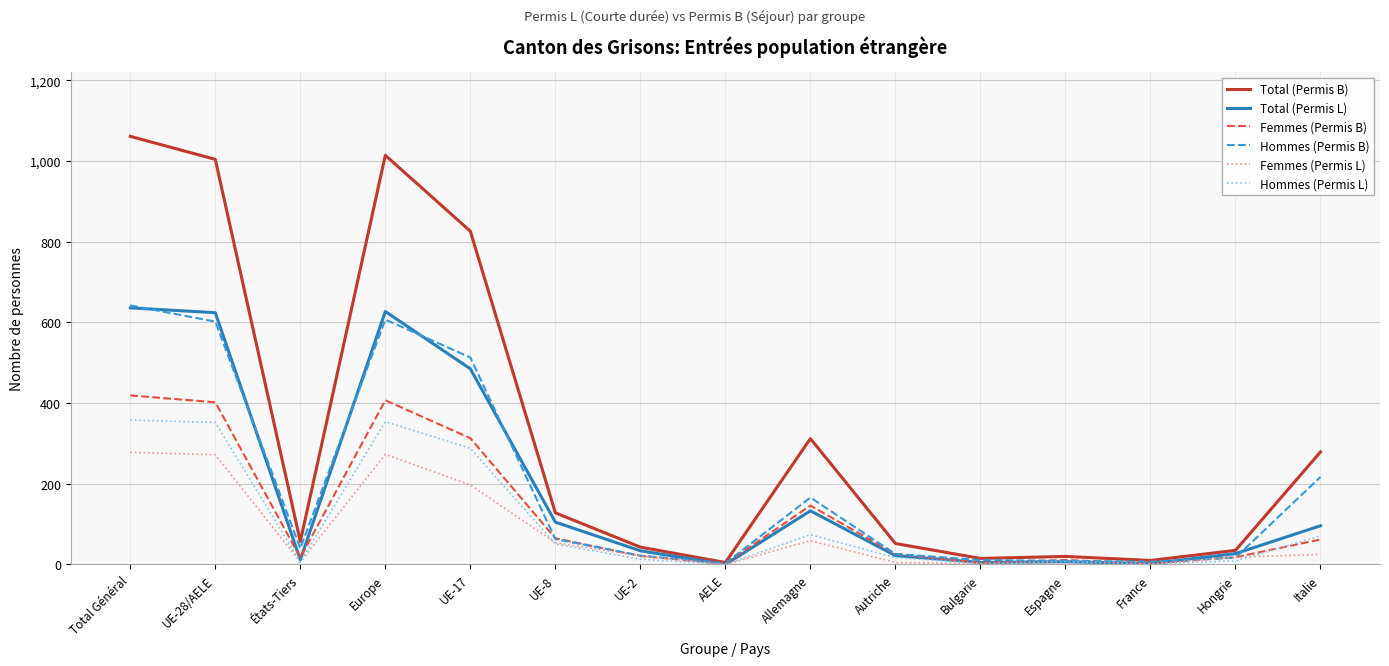

Which series has the largest total across all categories?

Total (Permis B)